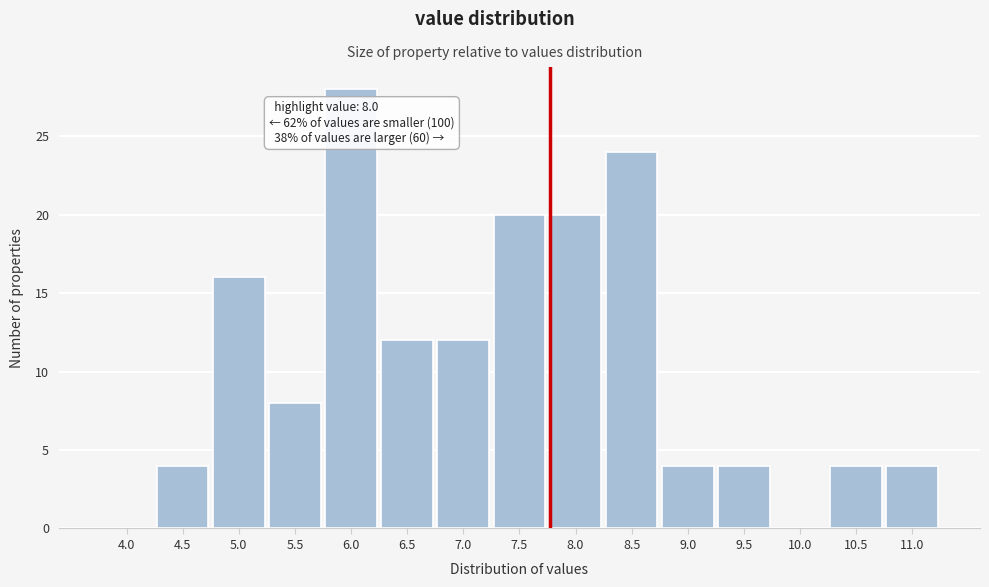

Reading left to right, what are all the values shown in this chart?

4.0=0	4.5=4	5.0=16	5.5=8	6.0=28	6.5=12	7.0=12	7.5=20	8.0=20	8.5=24	9.0=4	9.5=4	10.0=0	10.5=4	11.0=4